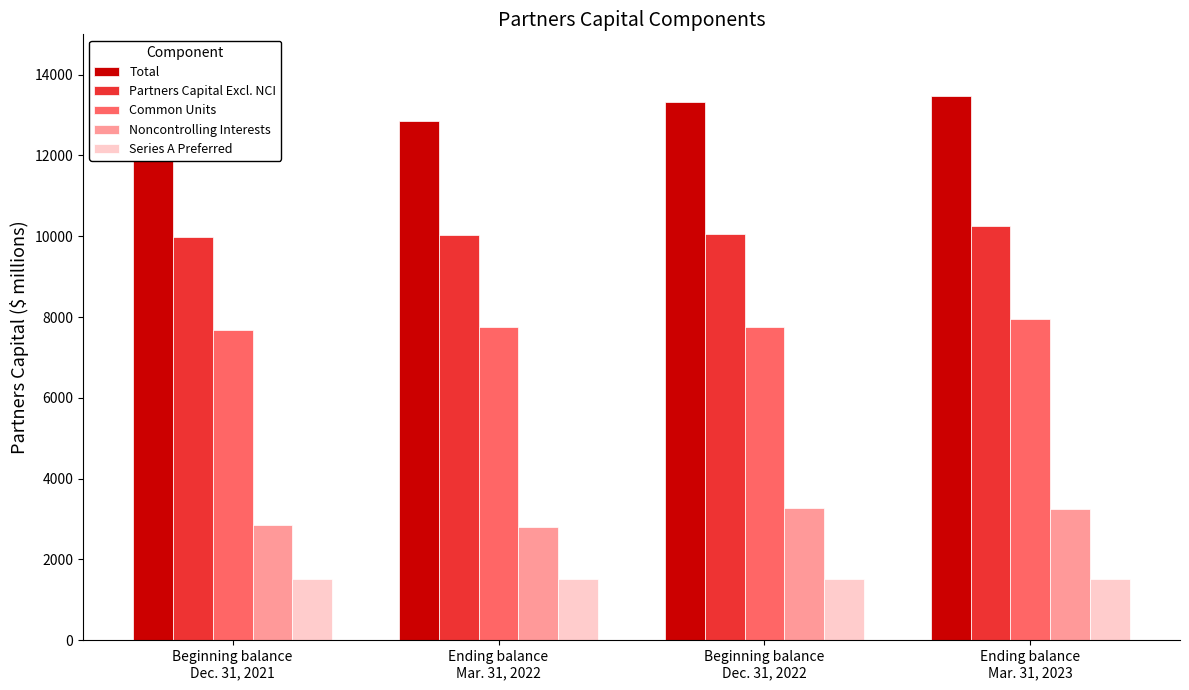

Is the value of Partners Capital Excl. NCI at Ending balance
Mar. 31, 2022 greater than the value of Series A Preferred at Ending balance
Mar. 31, 2023?

Yes